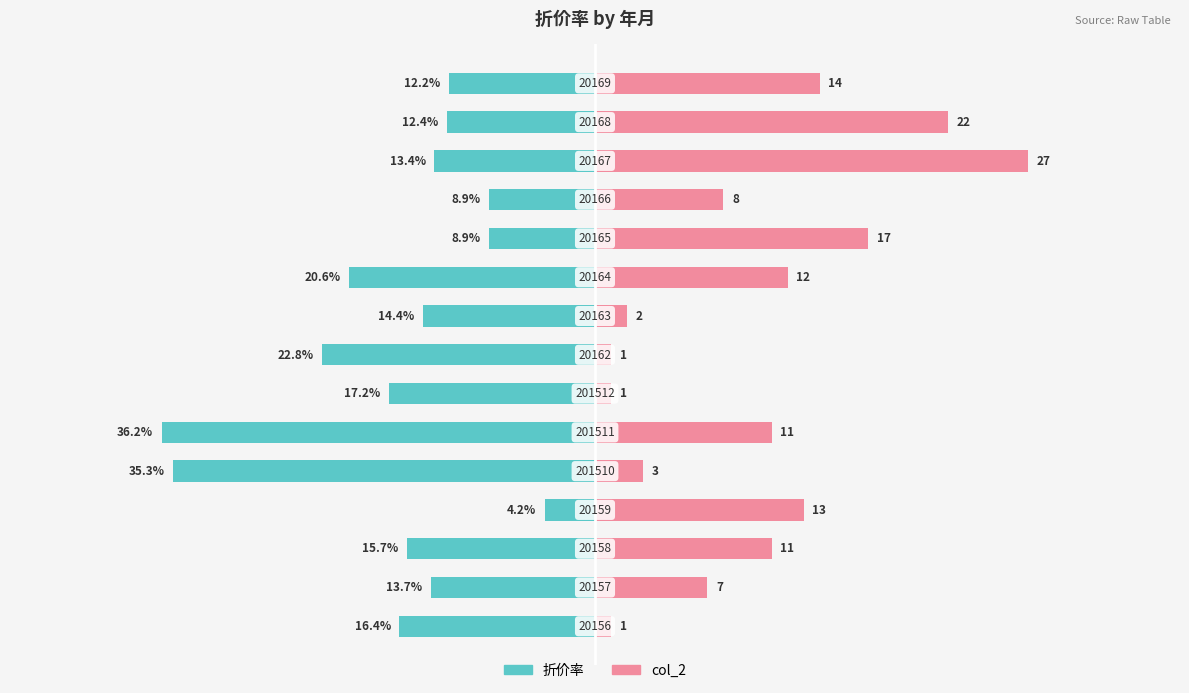

Which has a higher value, 8 or 10?

10